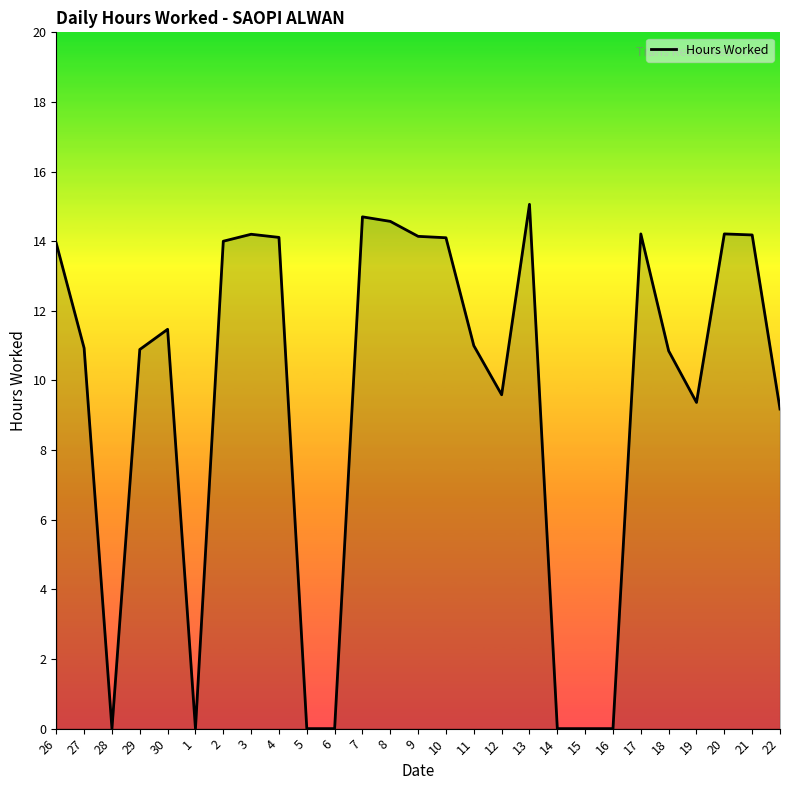

The value at 14 is 0.0. True or false?

True